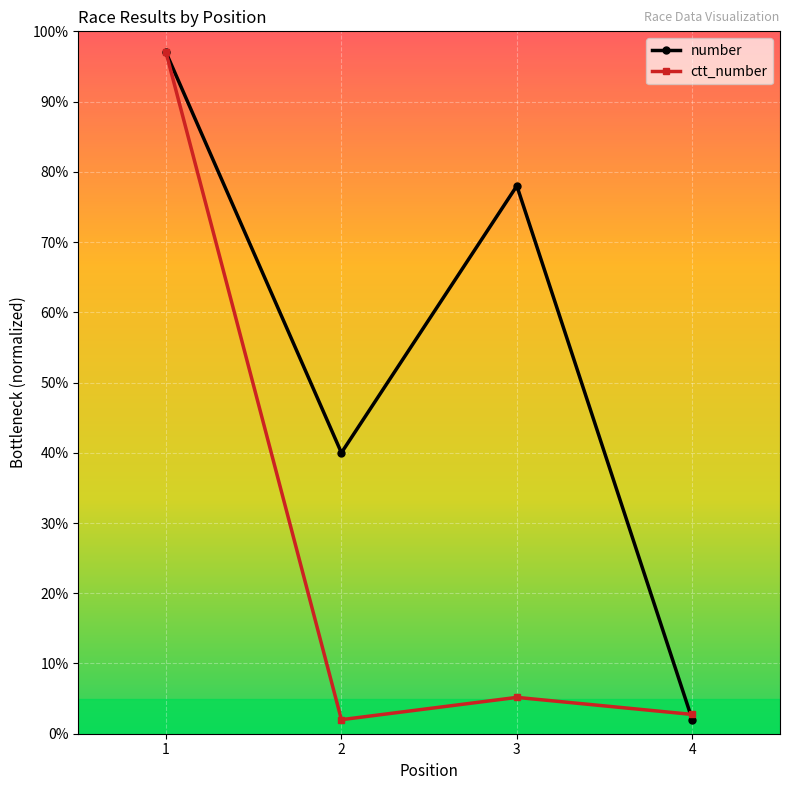

What is the difference between the number values at 3 and 4?

76.0